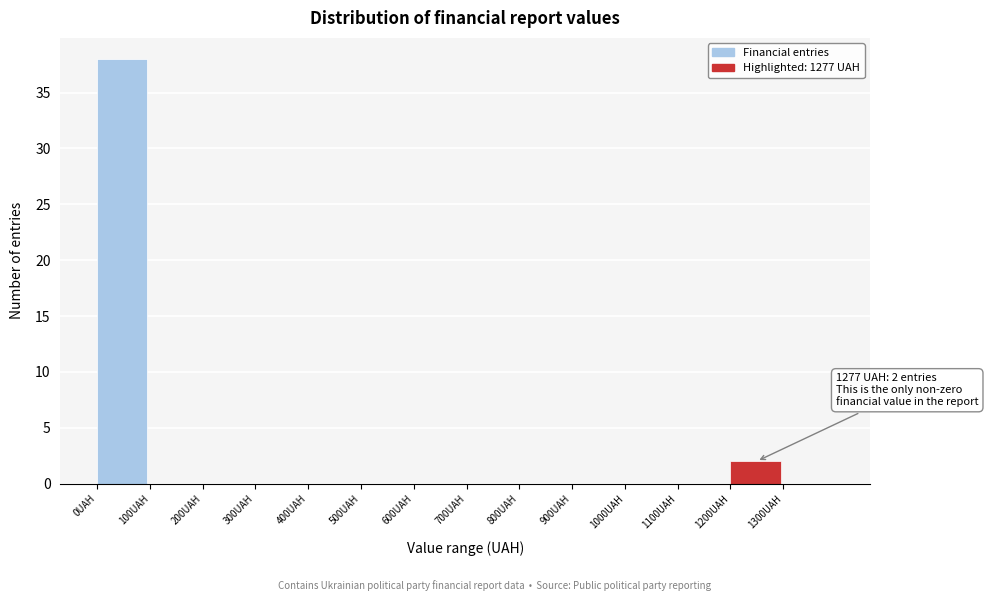

Which range on the x-axis has the tallest bar?

0 to 100